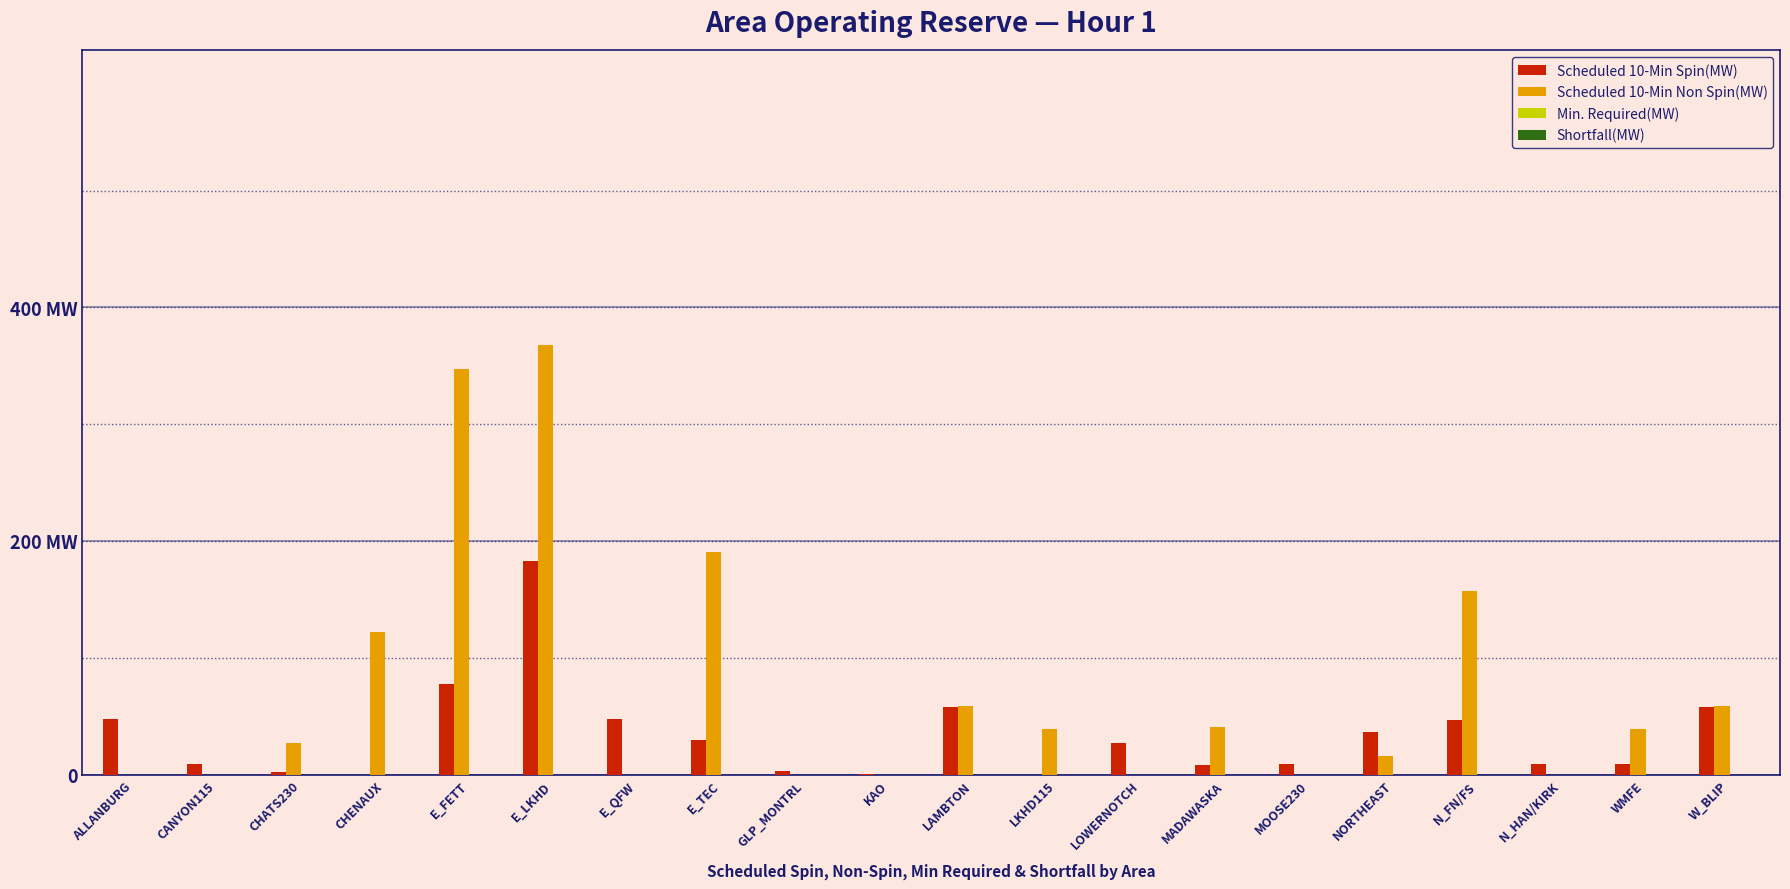

Are the bars horizontal?

No